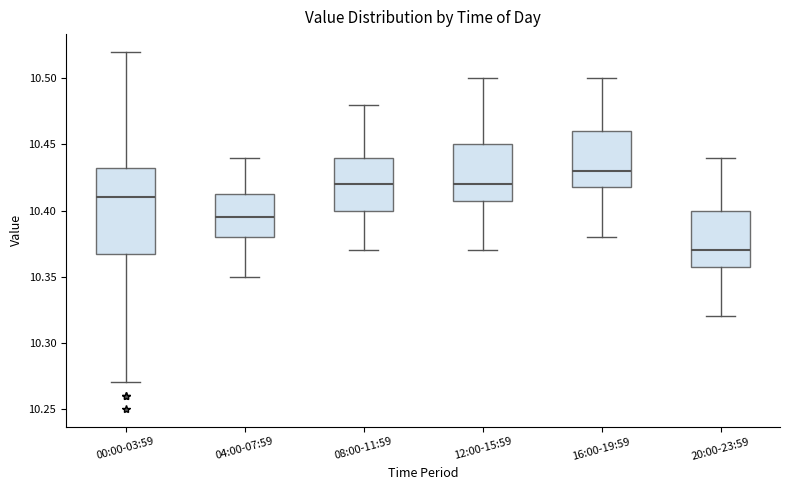

Which box has the highest median line?

16:00-19:59